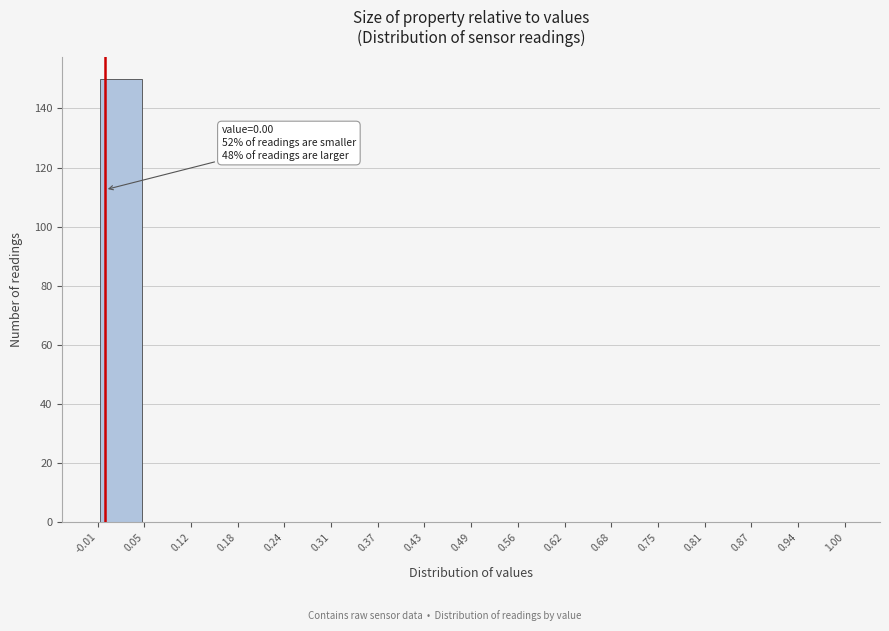

Which range on the x-axis has the tallest bar?

-0.01 to 0.05